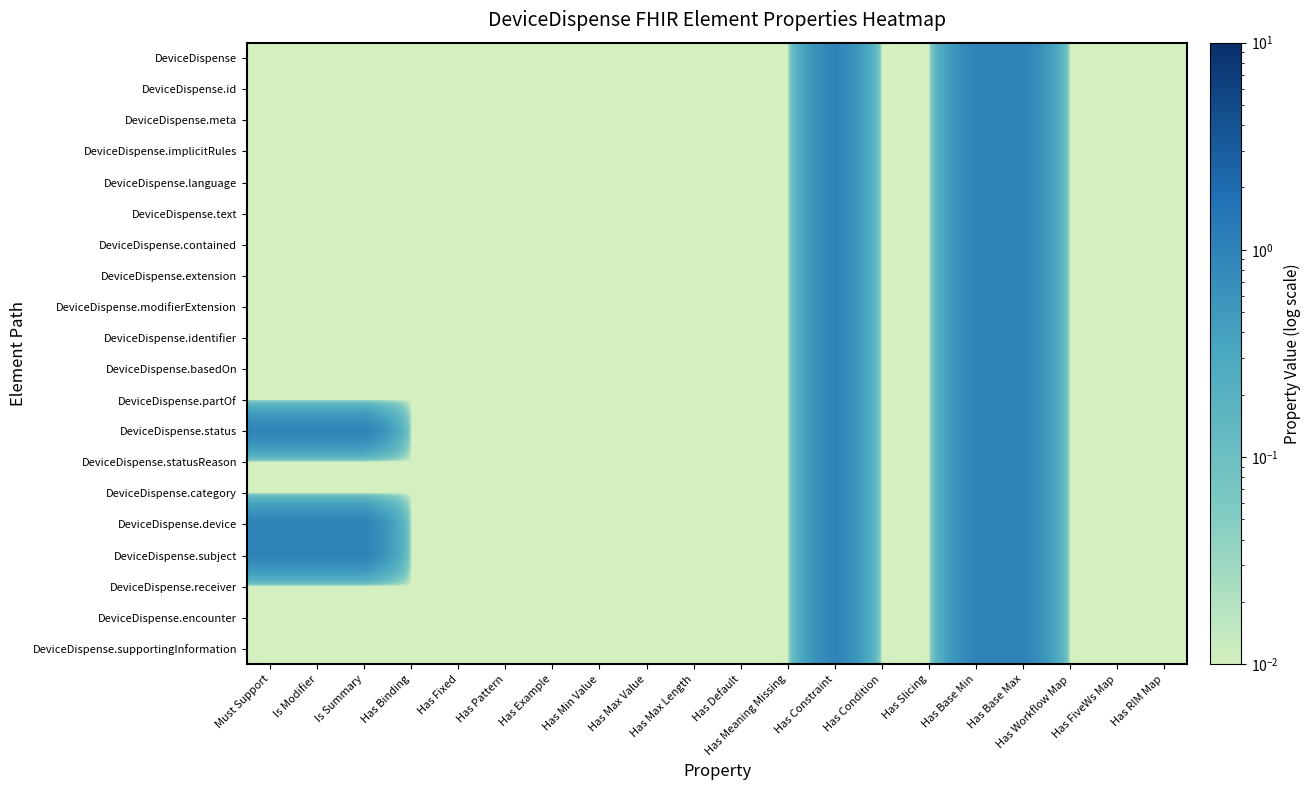

Reading left to right, transcribe all the data shown in this chart.

DeviceDispense: Must Support=0.0	Is Modifier=0.0	Is Summary=0.0	Has Binding=0.0	Has Fixed=0.0	Has Pattern=0.0	Has Example=0.0	Has Min Value=0.0	Has Max Value=0.0	Has Max Length=0.0	Has Default=0.0	Has Meaning Missing=0.0	Has Constraint=1.0	Has Condition=0.0	Has Slicing=0.0	Has Base Min=1.0	Has Base Max=1.0	Has Workflow Map=0.0	Has FiveWs Map=0.0	Has RIM Map=0.0
DeviceDispense.id: Must Support=0.0	Is Modifier=0.0	Is Summary=0.0	Has Binding=0.0	Has Fixed=0.0	Has Pattern=0.0	Has Example=0.0	Has Min Value=0.0	Has Max Value=0.0	Has Max Length=0.0	Has Default=0.0	Has Meaning Missing=0.0	Has Constraint=1.0	Has Condition=0.0	Has Slicing=0.0	Has Base Min=1.0	Has Base Max=1.0	Has Workflow Map=0.0	Has FiveWs Map=0.0	Has RIM Map=0.0
DeviceDispense.meta: Must Support=0.0	Is Modifier=0.0	Is Summary=0.0	Has Binding=0.0	Has Fixed=0.0	Has Pattern=0.0	Has Example=0.0	Has Min Value=0.0	Has Max Value=0.0	Has Max Length=0.0	Has Default=0.0	Has Meaning Missing=0.0	Has Constraint=1.0	Has Condition=0.0	Has Slicing=0.0	Has Base Min=1.0	Has Base Max=1.0	Has Workflow Map=0.0	Has FiveWs Map=0.0	Has RIM Map=0.0
DeviceDispense.implicitRules: Must Support=0.0	Is Modifier=0.0	Is Summary=0.0	Has Binding=0.0	Has Fixed=0.0	Has Pattern=0.0	Has Example=0.0	Has Min Value=0.0	Has Max Value=0.0	Has Max Length=0.0	Has Default=0.0	Has Meaning Missing=0.0	Has Constraint=1.0	Has Condition=0.0	Has Slicing=0.0	Has Base Min=1.0	Has Base Max=1.0	Has Workflow Map=0.0	Has FiveWs Map=0.0	Has RIM Map=0.0
DeviceDispense.language: Must Support=0.0	Is Modifier=0.0	Is Summary=0.0	Has Binding=0.0	Has Fixed=0.0	Has Pattern=0.0	Has Example=0.0	Has Min Value=0.0	Has Max Value=0.0	Has Max Length=0.0	Has Default=0.0	Has Meaning Missing=0.0	Has Constraint=1.0	Has Condition=0.0	Has Slicing=0.0	Has Base Min=1.0	Has Base Max=1.0	Has Workflow Map=0.0	Has FiveWs Map=0.0	Has RIM Map=0.0
DeviceDispense.text: Must Support=0.0	Is Modifier=0.0	Is Summary=0.0	Has Binding=0.0	Has Fixed=0.0	Has Pattern=0.0	Has Example=0.0	Has Min Value=0.0	Has Max Value=0.0	Has Max Length=0.0	Has Default=0.0	Has Meaning Missing=0.0	Has Constraint=1.0	Has Condition=0.0	Has Slicing=0.0	Has Base Min=1.0	Has Base Max=1.0	Has Workflow Map=0.0	Has FiveWs Map=0.0	Has RIM Map=0.0
DeviceDispense.contained: Must Support=0.0	Is Modifier=0.0	Is Summary=0.0	Has Binding=0.0	Has Fixed=0.0	Has Pattern=0.0	Has Example=0.0	Has Min Value=0.0	Has Max Value=0.0	Has Max Length=0.0	Has Default=0.0	Has Meaning Missing=0.0	Has Constraint=1.0	Has Condition=0.0	Has Slicing=0.0	Has Base Min=1.0	Has Base Max=1.0	Has Workflow Map=0.0	Has FiveWs Map=0.0	Has RIM Map=0.0
DeviceDispense.extension: Must Support=0.0	Is Modifier=0.0	Is Summary=0.0	Has Binding=0.0	Has Fixed=0.0	Has Pattern=0.0	Has Example=0.0	Has Min Value=0.0	Has Max Value=0.0	Has Max Length=0.0	Has Default=0.0	Has Meaning Missing=0.0	Has Constraint=1.0	Has Condition=0.0	Has Slicing=0.0	Has Base Min=1.0	Has Base Max=1.0	Has Workflow Map=0.0	Has FiveWs Map=0.0	Has RIM Map=0.0
DeviceDispense.modifierExtension: Must Support=0.0	Is Modifier=0.0	Is Summary=0.0	Has Binding=0.0	Has Fixed=0.0	Has Pattern=0.0	Has Example=0.0	Has Min Value=0.0	Has Max Value=0.0	Has Max Length=0.0	Has Default=0.0	Has Meaning Missing=0.0	Has Constraint=1.0	Has Condition=0.0	Has Slicing=0.0	Has Base Min=1.0	Has Base Max=1.0	Has Workflow Map=0.0	Has FiveWs Map=0.0	Has RIM Map=0.0
DeviceDispense.identifier: Must Support=0.0	Is Modifier=0.0	Is Summary=0.0	Has Binding=0.0	Has Fixed=0.0	Has Pattern=0.0	Has Example=0.0	Has Min Value=0.0	Has Max Value=0.0	Has Max Length=0.0	Has Default=0.0	Has Meaning Missing=0.0	Has Constraint=1.0	Has Condition=0.0	Has Slicing=0.0	Has Base Min=1.0	Has Base Max=1.0	Has Workflow Map=0.0	Has FiveWs Map=0.0	Has RIM Map=0.0
DeviceDispense.basedOn: Must Support=0.0	Is Modifier=0.0	Is Summary=0.0	Has Binding=0.0	Has Fixed=0.0	Has Pattern=0.0	Has Example=0.0	Has Min Value=0.0	Has Max Value=0.0	Has Max Length=0.0	Has Default=0.0	Has Meaning Missing=0.0	Has Constraint=1.0	Has Condition=0.0	Has Slicing=0.0	Has Base Min=1.0	Has Base Max=1.0	Has Workflow Map=0.0	Has FiveWs Map=0.0	Has RIM Map=0.0
DeviceDispense.partOf: Must Support=0.0	Is Modifier=0.0	Is Summary=0.0	Has Binding=0.0	Has Fixed=0.0	Has Pattern=0.0	Has Example=0.0	Has Min Value=0.0	Has Max Value=0.0	Has Max Length=0.0	Has Default=0.0	Has Meaning Missing=0.0	Has Constraint=1.0	Has Condition=0.0	Has Slicing=0.0	Has Base Min=1.0	Has Base Max=1.0	Has Workflow Map=0.0	Has FiveWs Map=0.0	Has RIM Map=0.0
DeviceDispense.status: Must Support=1.0	Is Modifier=1.0	Is Summary=1.0	Has Binding=0.0	Has Fixed=0.0	Has Pattern=0.0	Has Example=0.0	Has Min Value=0.0	Has Max Value=0.0	Has Max Length=0.0	Has Default=0.0	Has Meaning Missing=0.0	Has Constraint=1.0	Has Condition=0.0	Has Slicing=0.0	Has Base Min=1.0	Has Base Max=1.0	Has Workflow Map=0.0	Has FiveWs Map=0.0	Has RIM Map=0.0
DeviceDispense.statusReason: Must Support=0.0	Is Modifier=0.0	Is Summary=0.0	Has Binding=0.0	Has Fixed=0.0	Has Pattern=0.0	Has Example=0.0	Has Min Value=0.0	Has Max Value=0.0	Has Max Length=0.0	Has Default=0.0	Has Meaning Missing=0.0	Has Constraint=1.0	Has Condition=0.0	Has Slicing=0.0	Has Base Min=1.0	Has Base Max=1.0	Has Workflow Map=0.0	Has FiveWs Map=0.0	Has RIM Map=0.0
DeviceDispense.category: Must Support=0.0	Is Modifier=0.0	Is Summary=0.0	Has Binding=0.0	Has Fixed=0.0	Has Pattern=0.0	Has Example=0.0	Has Min Value=0.0	Has Max Value=0.0	Has Max Length=0.0	Has Default=0.0	Has Meaning Missing=0.0	Has Constraint=1.0	Has Condition=0.0	Has Slicing=0.0	Has Base Min=1.0	Has Base Max=1.0	Has Workflow Map=0.0	Has FiveWs Map=0.0	Has RIM Map=0.0
DeviceDispense.device: Must Support=1.0	Is Modifier=1.0	Is Summary=1.0	Has Binding=0.0	Has Fixed=0.0	Has Pattern=0.0	Has Example=0.0	Has Min Value=0.0	Has Max Value=0.0	Has Max Length=0.0	Has Default=0.0	Has Meaning Missing=0.0	Has Constraint=1.0	Has Condition=0.0	Has Slicing=0.0	Has Base Min=1.0	Has Base Max=1.0	Has Workflow Map=0.0	Has FiveWs Map=0.0	Has RIM Map=0.0
DeviceDispense.subject: Must Support=1.0	Is Modifier=1.0	Is Summary=1.0	Has Binding=0.0	Has Fixed=0.0	Has Pattern=0.0	Has Example=0.0	Has Min Value=0.0	Has Max Value=0.0	Has Max Length=0.0	Has Default=0.0	Has Meaning Missing=0.0	Has Constraint=1.0	Has Condition=0.0	Has Slicing=0.0	Has Base Min=1.0	Has Base Max=1.0	Has Workflow Map=0.0	Has FiveWs Map=0.0	Has RIM Map=0.0
DeviceDispense.receiver: Must Support=0.0	Is Modifier=0.0	Is Summary=0.0	Has Binding=0.0	Has Fixed=0.0	Has Pattern=0.0	Has Example=0.0	Has Min Value=0.0	Has Max Value=0.0	Has Max Length=0.0	Has Default=0.0	Has Meaning Missing=0.0	Has Constraint=1.0	Has Condition=0.0	Has Slicing=0.0	Has Base Min=1.0	Has Base Max=1.0	Has Workflow Map=0.0	Has FiveWs Map=0.0	Has RIM Map=0.0
DeviceDispense.encounter: Must Support=0.0	Is Modifier=0.0	Is Summary=0.0	Has Binding=0.0	Has Fixed=0.0	Has Pattern=0.0	Has Example=0.0	Has Min Value=0.0	Has Max Value=0.0	Has Max Length=0.0	Has Default=0.0	Has Meaning Missing=0.0	Has Constraint=1.0	Has Condition=0.0	Has Slicing=0.0	Has Base Min=1.0	Has Base Max=1.0	Has Workflow Map=0.0	Has FiveWs Map=0.0	Has RIM Map=0.0
DeviceDispense.supportingInformation: Must Support=0.0	Is Modifier=0.0	Is Summary=0.0	Has Binding=0.0	Has Fixed=0.0	Has Pattern=0.0	Has Example=0.0	Has Min Value=0.0	Has Max Value=0.0	Has Max Length=0.0	Has Default=0.0	Has Meaning Missing=0.0	Has Constraint=1.0	Has Condition=0.0	Has Slicing=0.0	Has Base Min=1.0	Has Base Max=1.0	Has Workflow Map=0.0	Has FiveWs Map=0.0	Has RIM Map=0.0